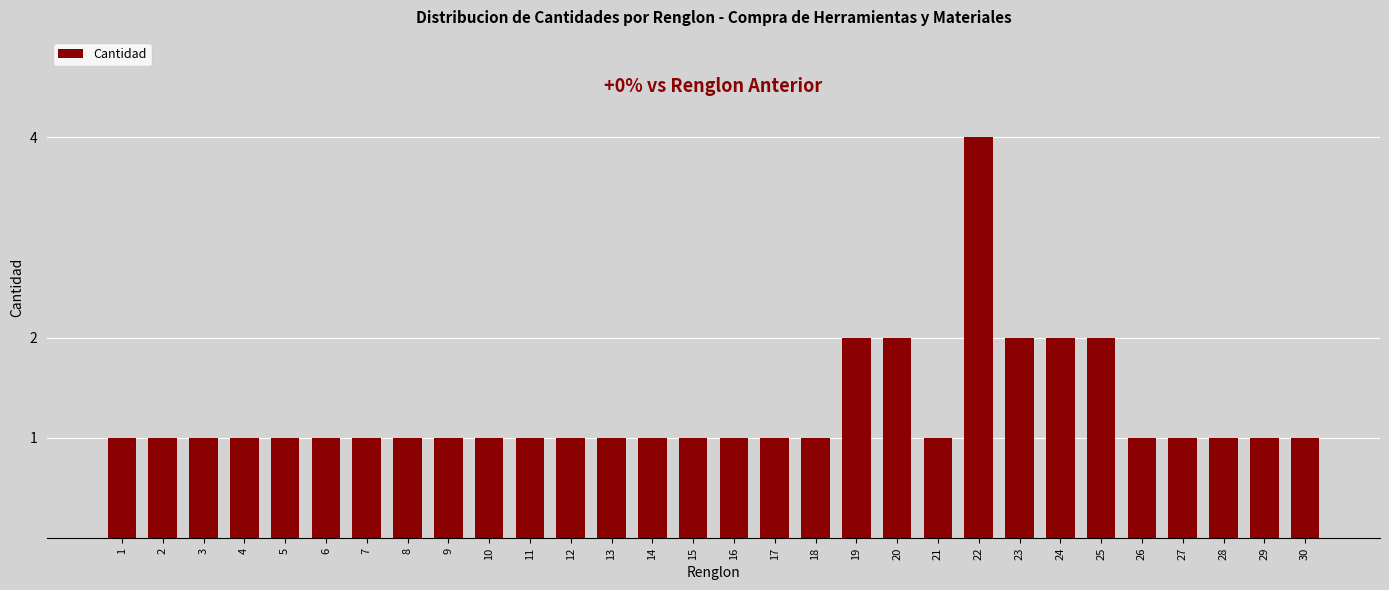

Reading right to left, list all the values displayed in this chart.

1	1	1	1	1	2	2	2	4	1	2	2	1	1	1	1	1	1	1	1	1	1	1	1	1	1	1	1	1	1